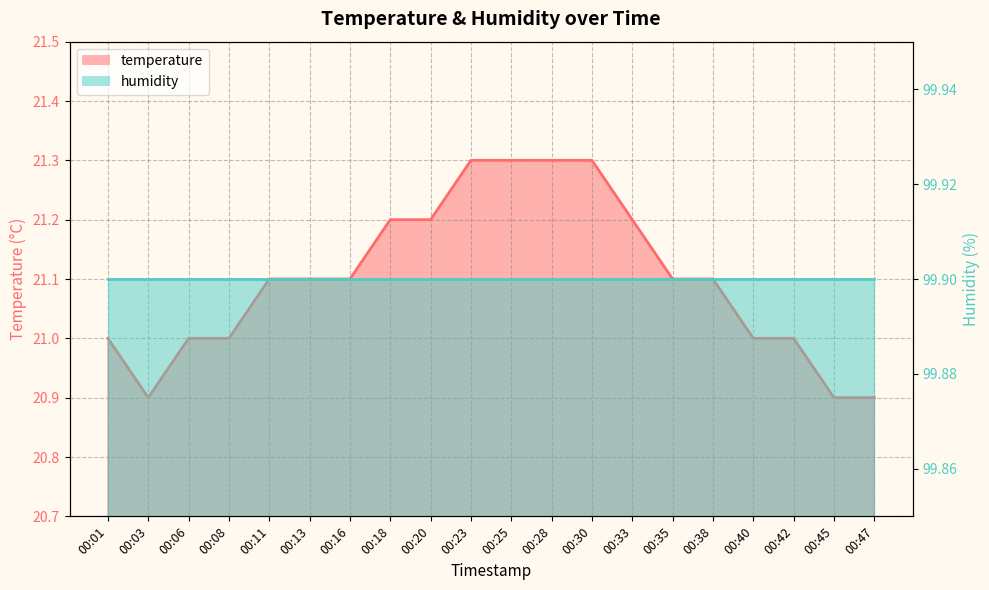

Is it true that the value at 00:30 is 21.3?

True